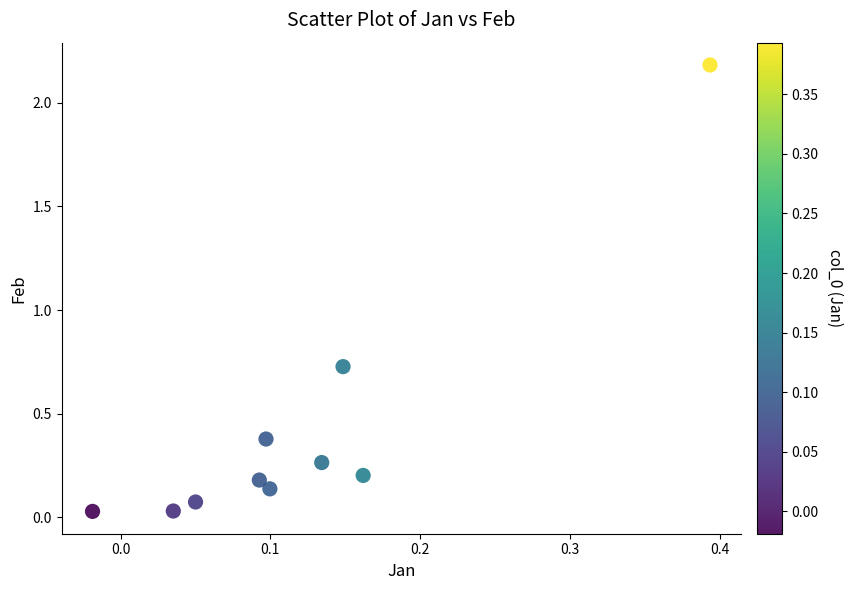

What is the range of X values (max minus min)?

0.4